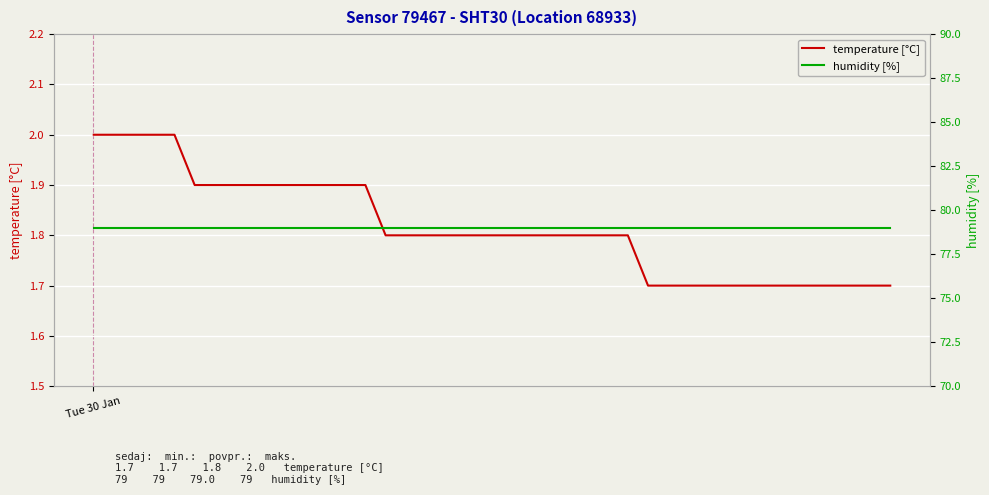

What is the lowest value of the temperature [°C] series?

1.7